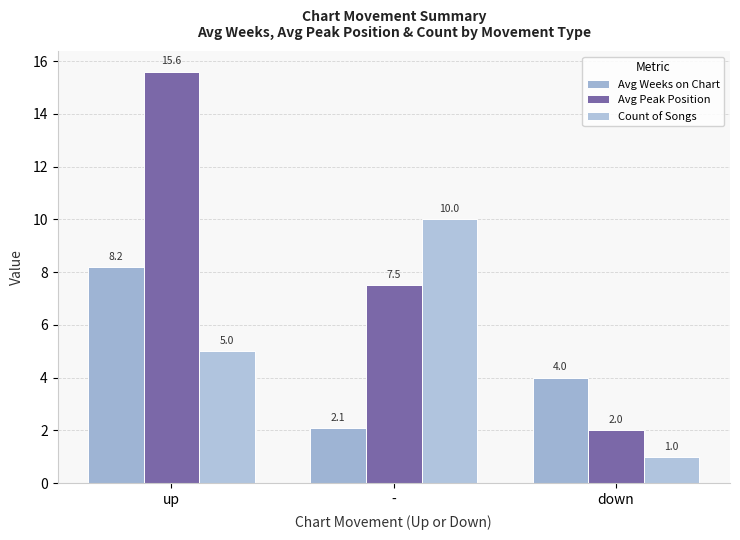

What is the label of the 3rd bar from the right?

up